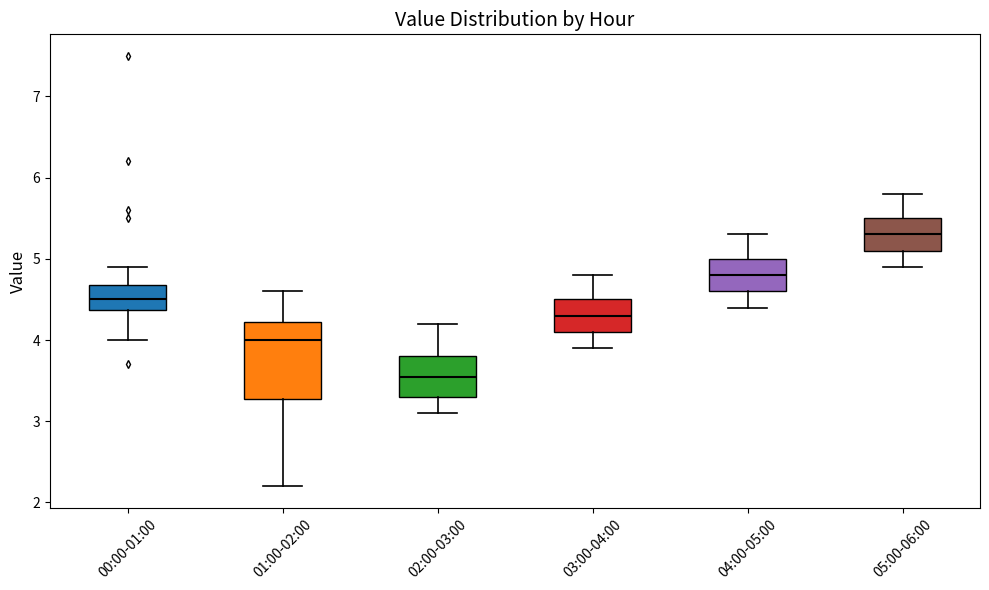

Comparing the boxes themselves (not the whiskers), which one is the tallest?

01:00-02:00